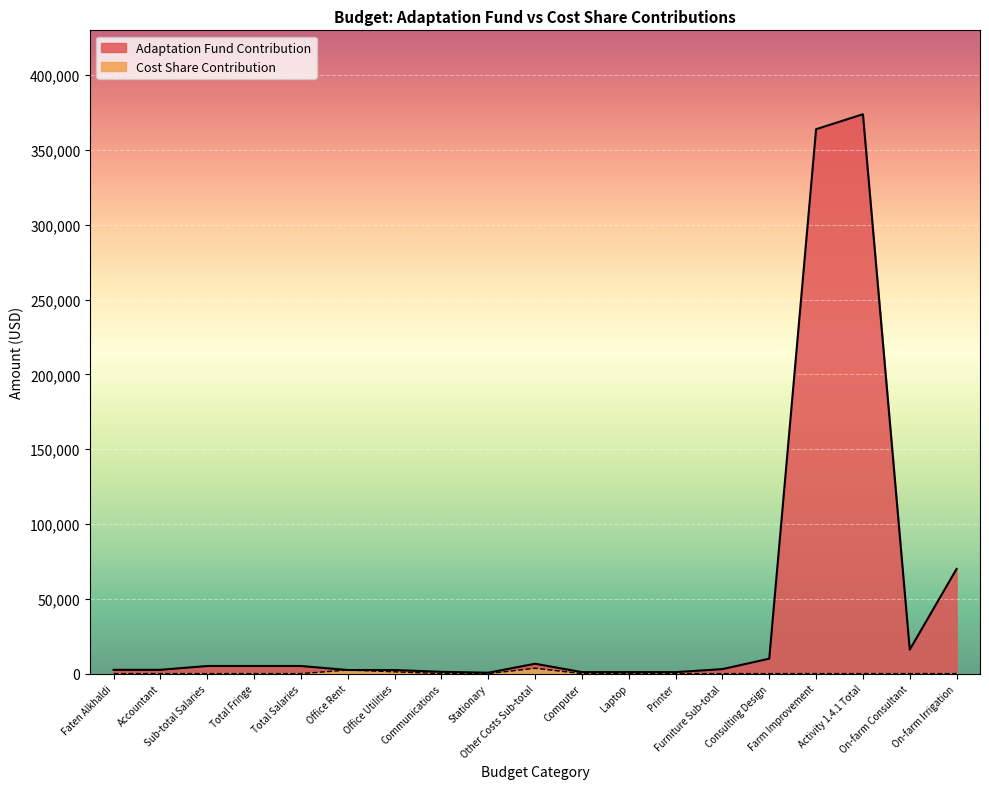

True or false: Adaptation Fund Contribution has more than 0 interior local peaks.

True